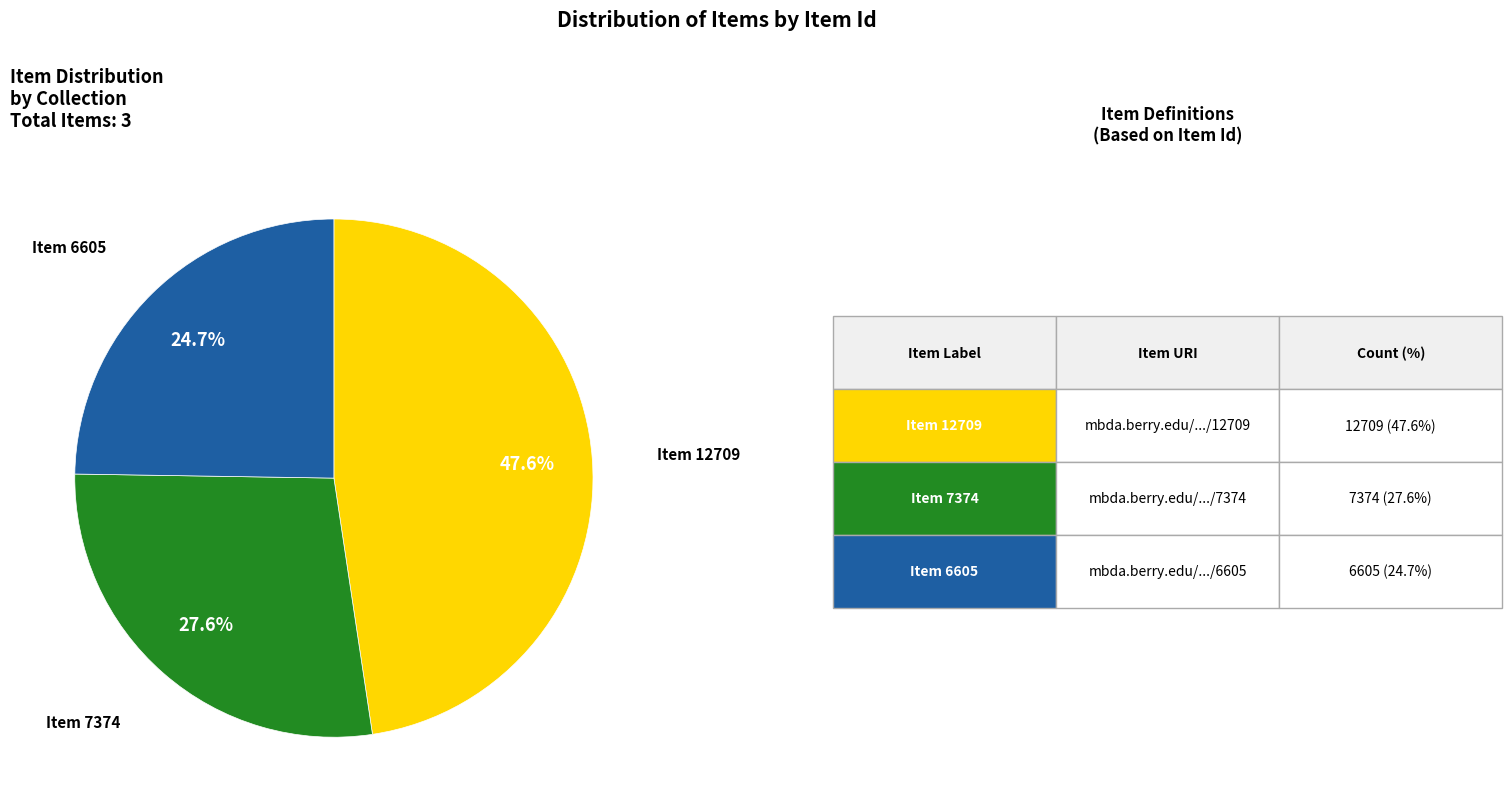

Does any single category account for the majority?

No